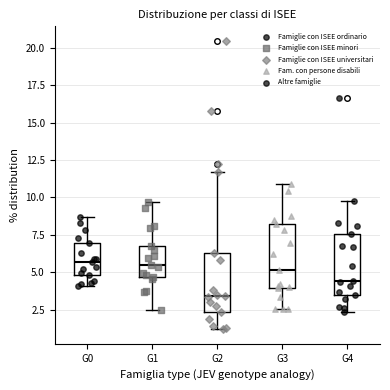

Reading left to right, read every box against the y-axis: the position of its median line, the range the box covers, and the ends of its whiskers. The values are not printed on the chart, so give them approximately, as read against the axis.

G0: median 5.5, box 5.0 to 7.0, whiskers 4.0 to 8.5
G1: median 5.5, box 4.5 to 6.5, whiskers 2.5 to 9.5
G2: median 3.5, box 2.5 to 6.5, whiskers 1.0 to 11.5
G3: median 5.0, box 4.0 to 8.0, whiskers 2.5 to 11.0
G4: median 4.5, box 3.5 to 7.5, whiskers 2.5 to 10.0